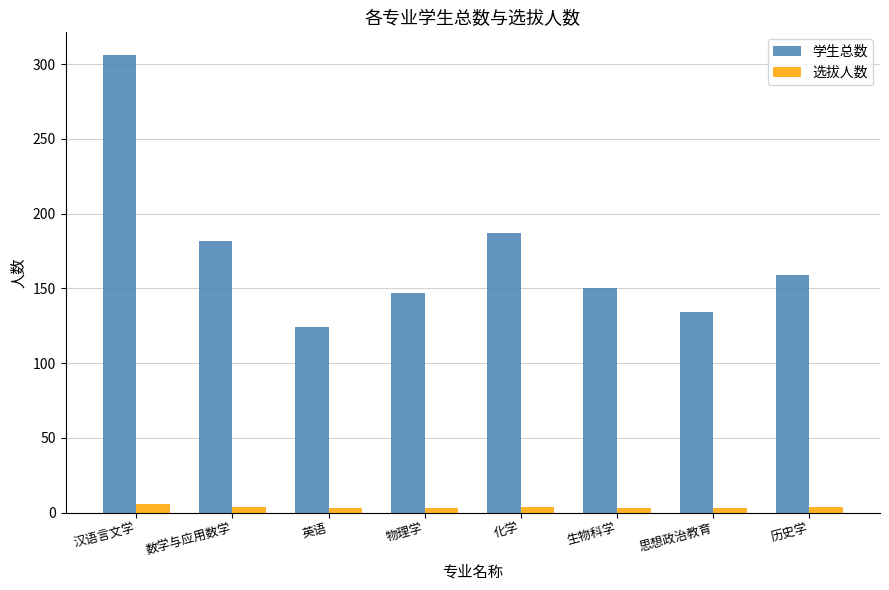

Rank the series by their maximum value, from lowest to highest.

选拔人数, 学生总数